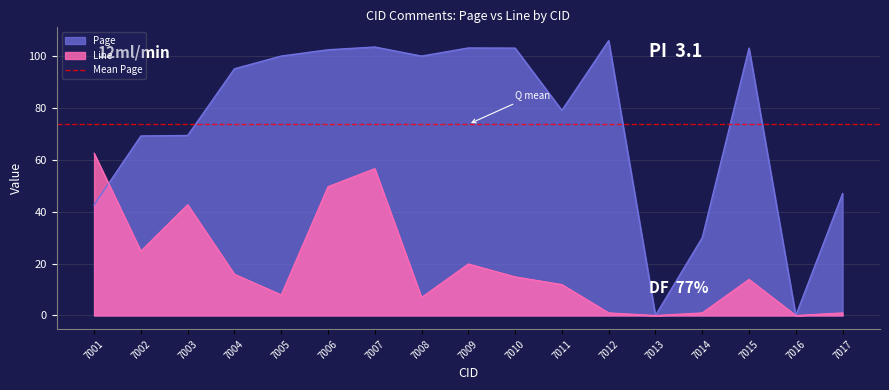

True or false: Line has a value of -29.6 at 7013.

False